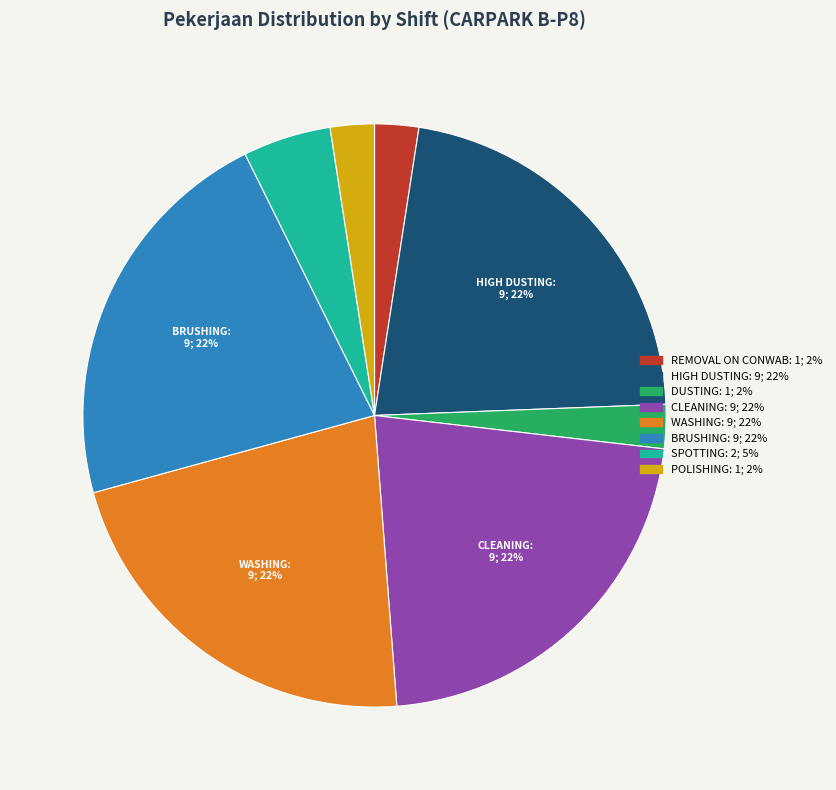

How many segments does this pie chart have?

8